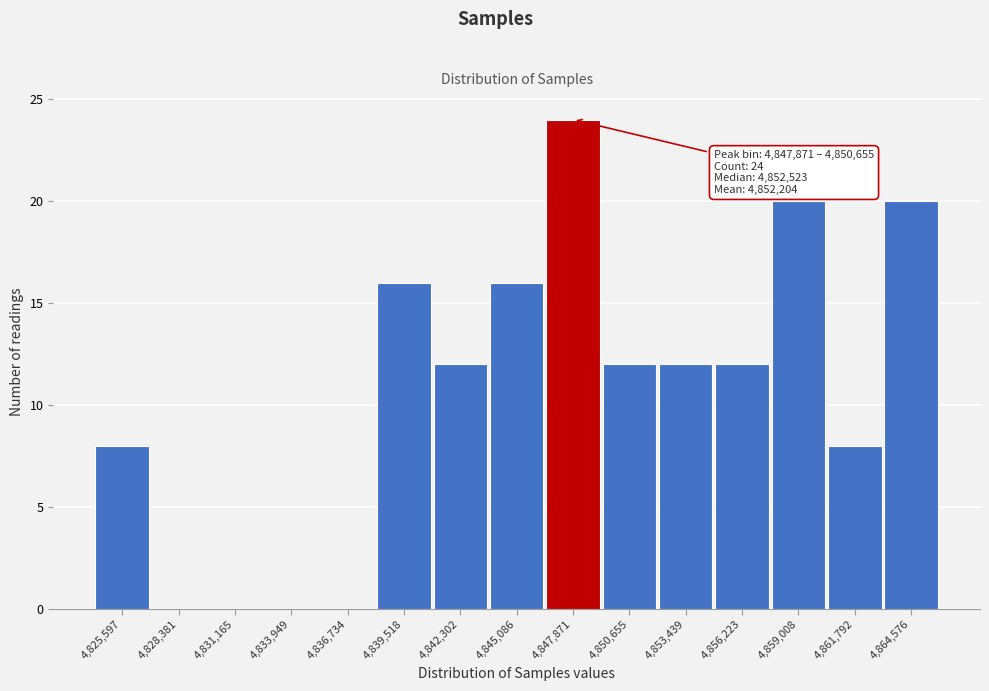

Reading left to right, what are all the values shown in this chart?

4,825,597=8	4,828,381=0	4,831,165=0	4,833,949=0	4,836,734=0	4,839,518=16	4,842,302=12	4,845,086=16	4,847,871=24	4,850,655=12	4,853,439=12	4,856,223=12	4,859,008=20	4,861,792=8	4,864,576=20